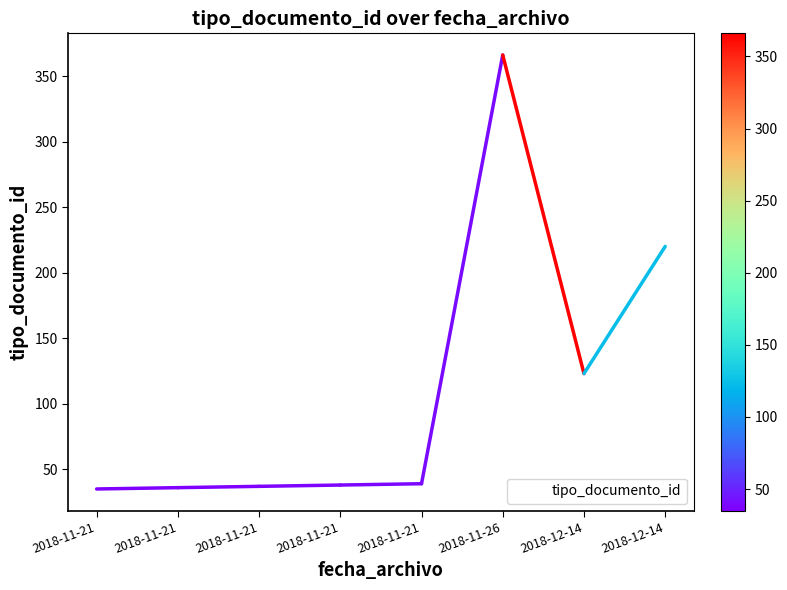

How many values are below 39?

4